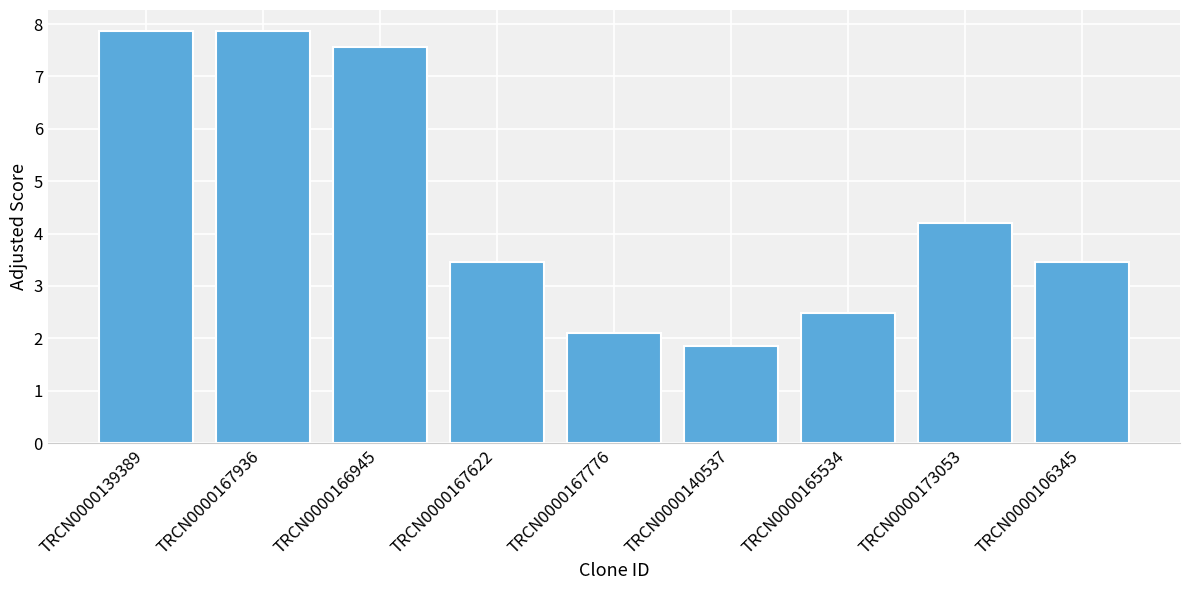

The chart shows a value of 1.0 at TRCN0000140537. True or false?

False